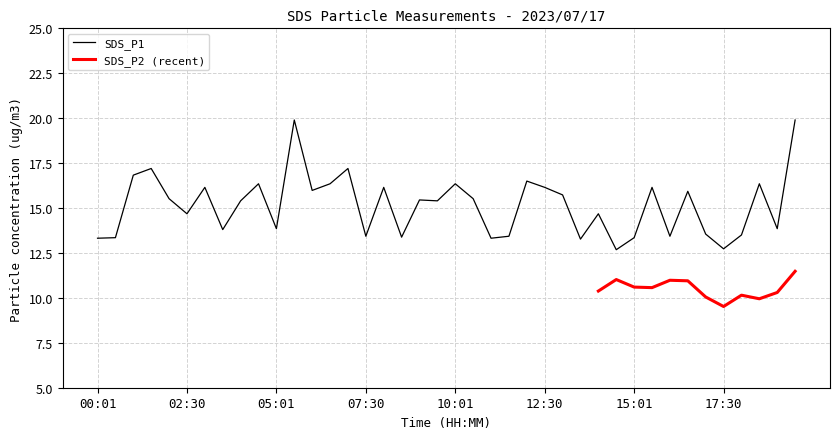

What is the smallest value displayed?

12.7